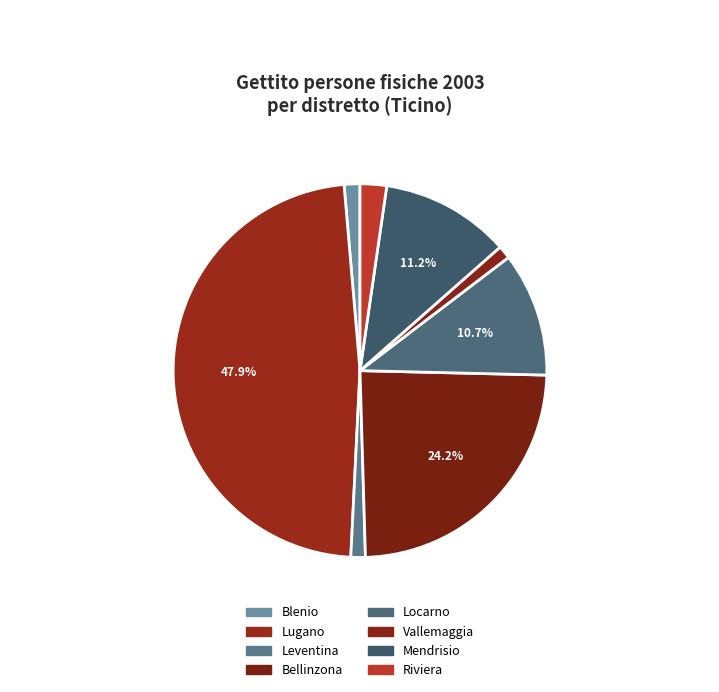

True or false: Vallemaggia accounts for 10% of the total.

False